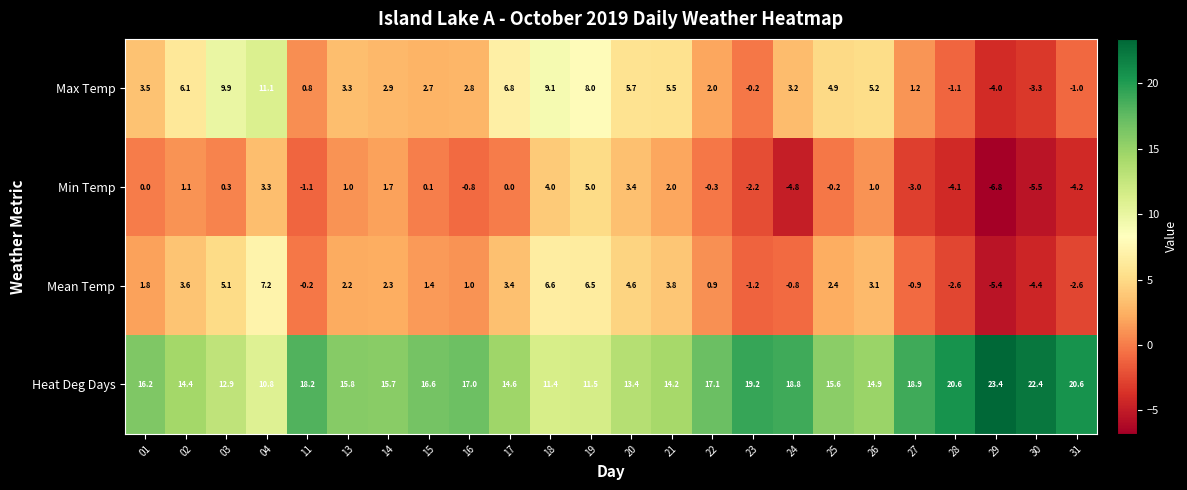

True or false: Mean Temp has a value of 1.6 at 20.

False